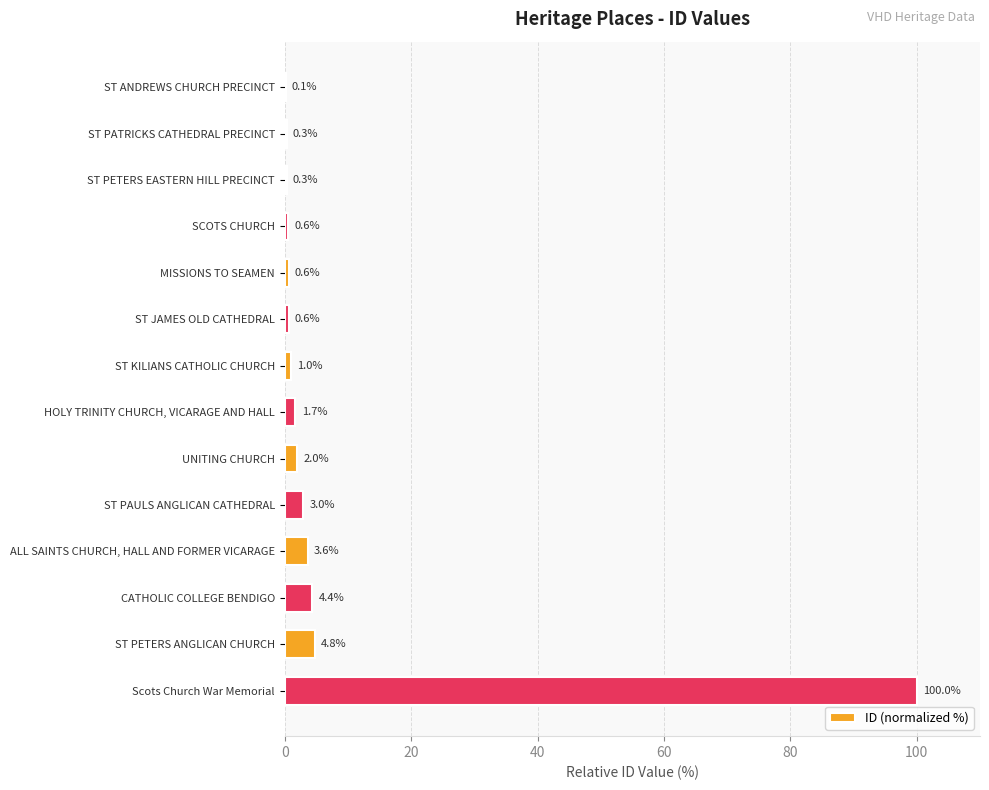

What value does the data have at MISSIONS TO SEAMEN?

0.6